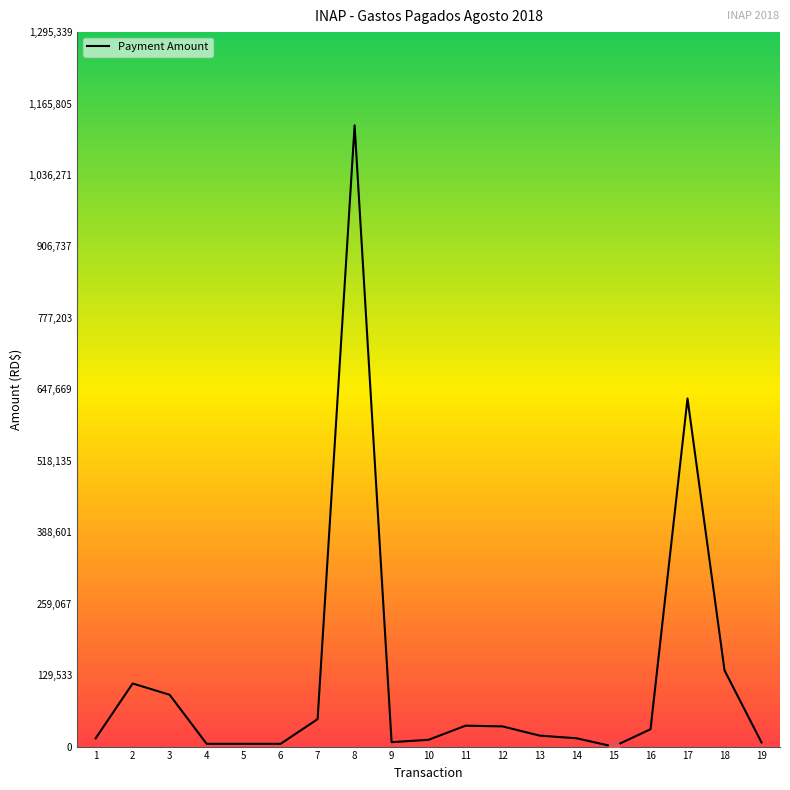

Between 5 and 18, which is larger?

18